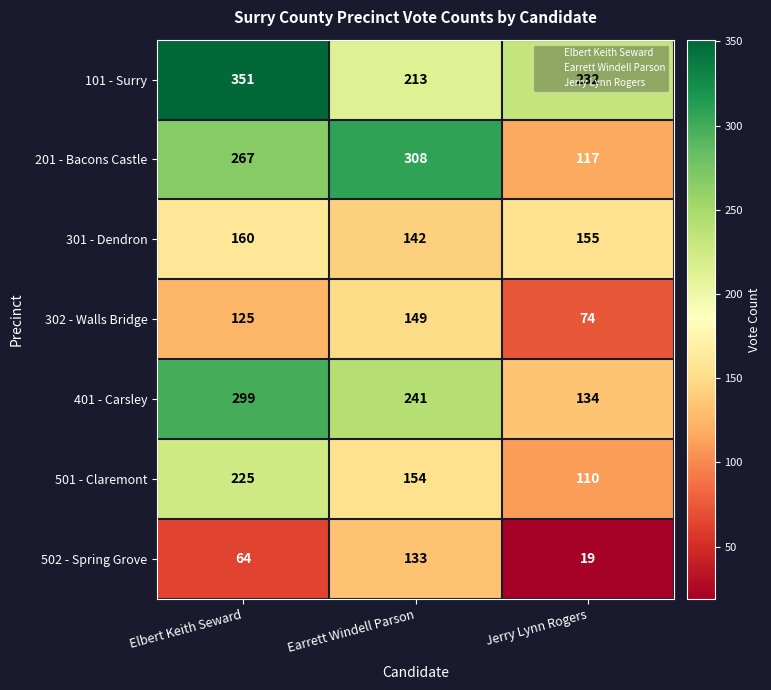

Where is 302 - Walls Bridge nearest to the value 111?

Elbert Keith Seward